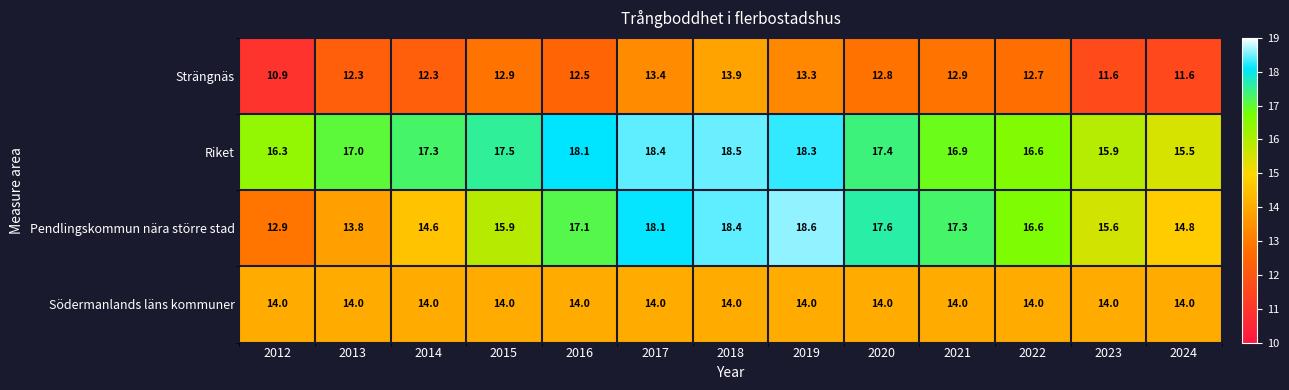

The Södermanlands läns kommuner series shows 20.8 at 2022. True or false?

False